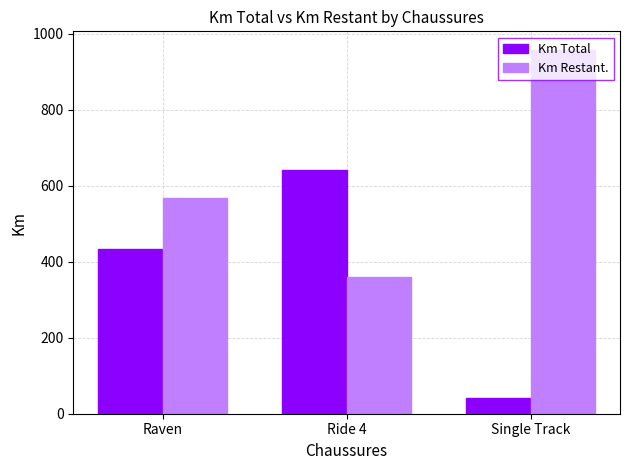

The Km Restant. series shows 532.4 at Single Track. True or false?

False